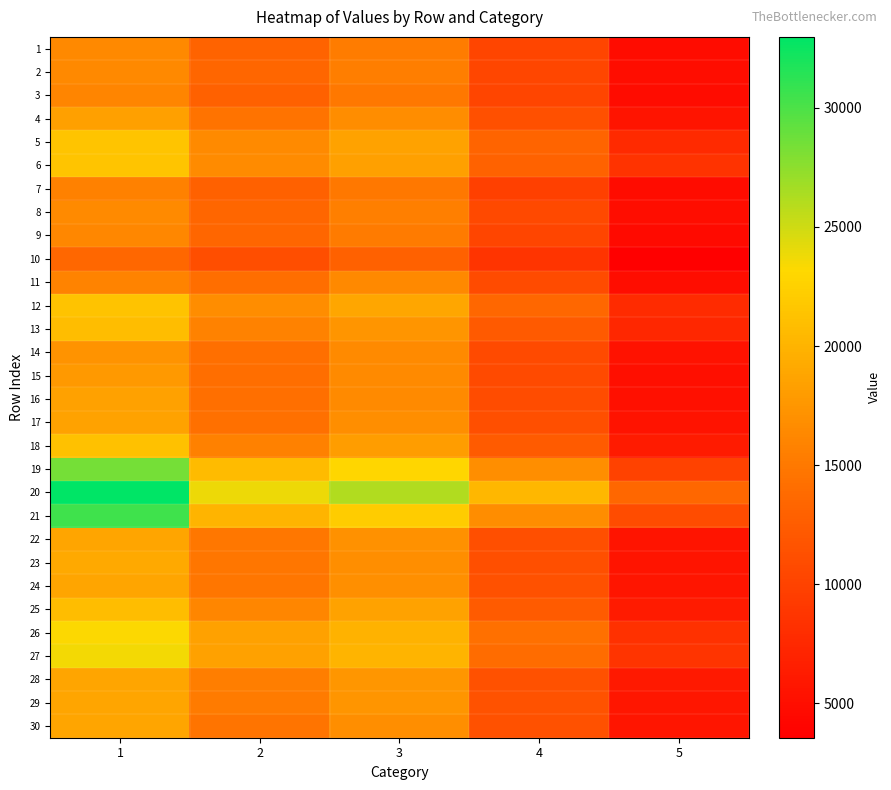

How many series are shown in this chart?

30